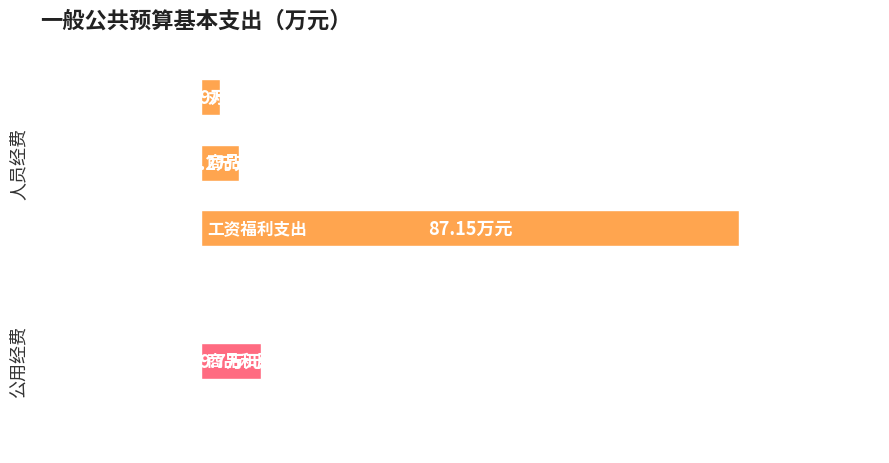

Which series has the largest total across all categories?

人员经费